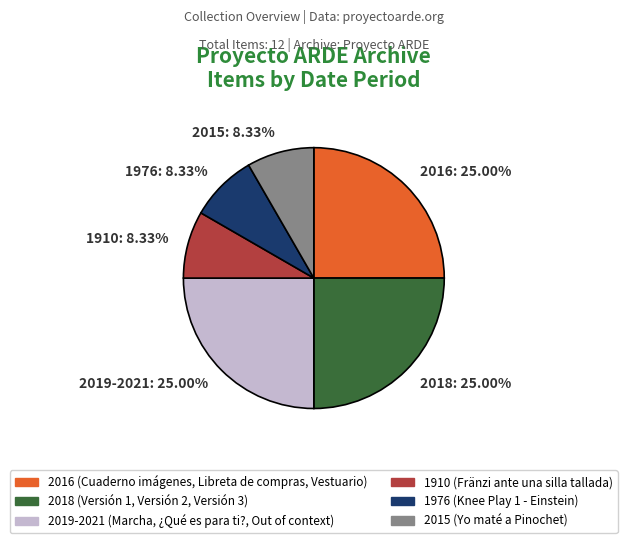

What is the total percentage of 1910 and 1976?

16.7%